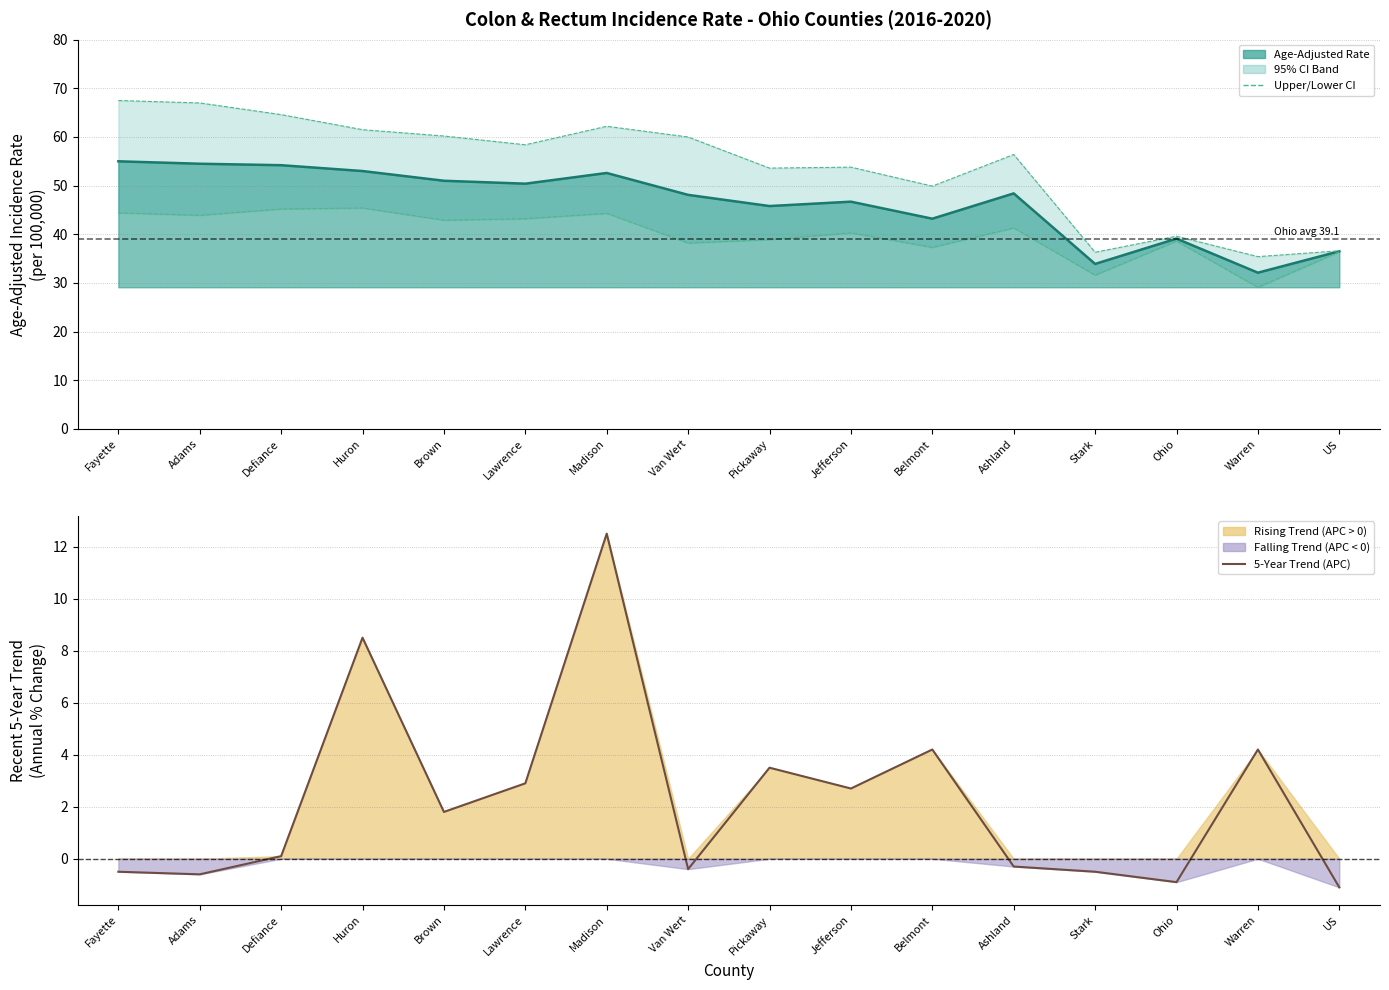

What is the difference between the maximum and second lowest values in the Rate (line) series?

21.1